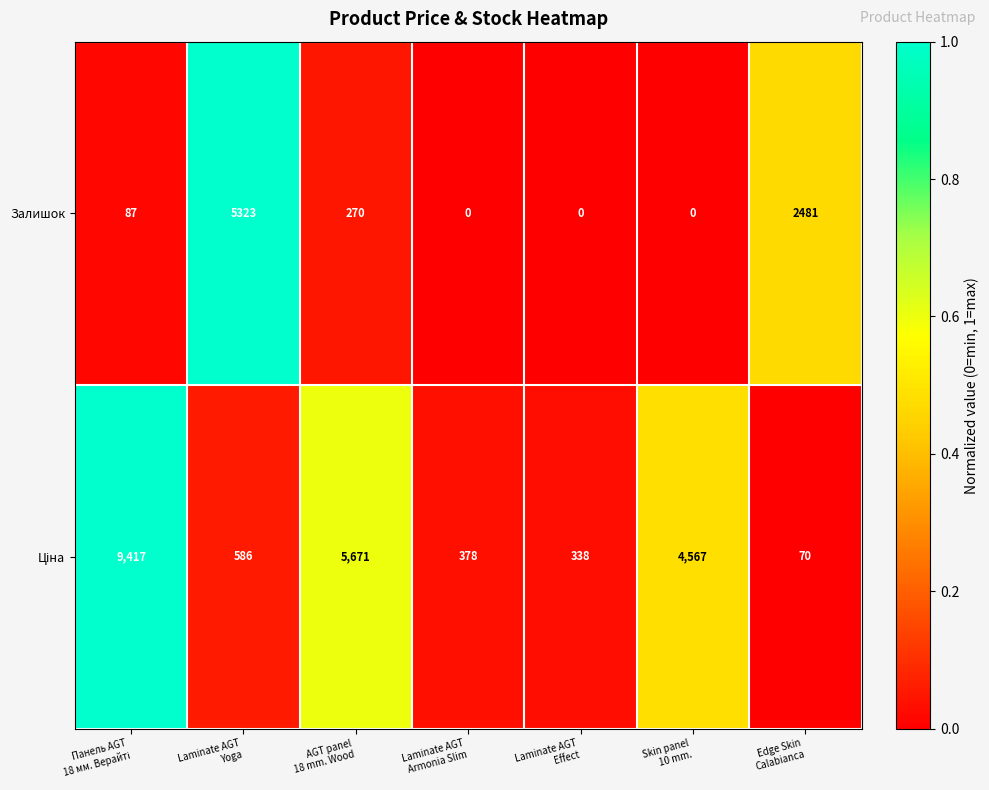

At how many categories does at least one series exceed 642?

5